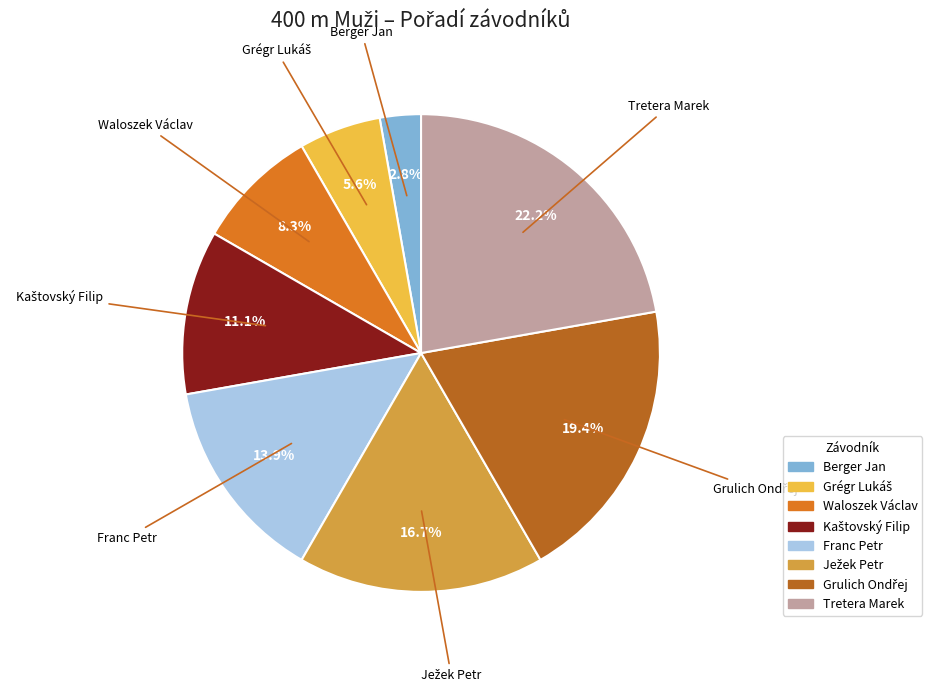

Is Franc Petr the majority of the pie?

No